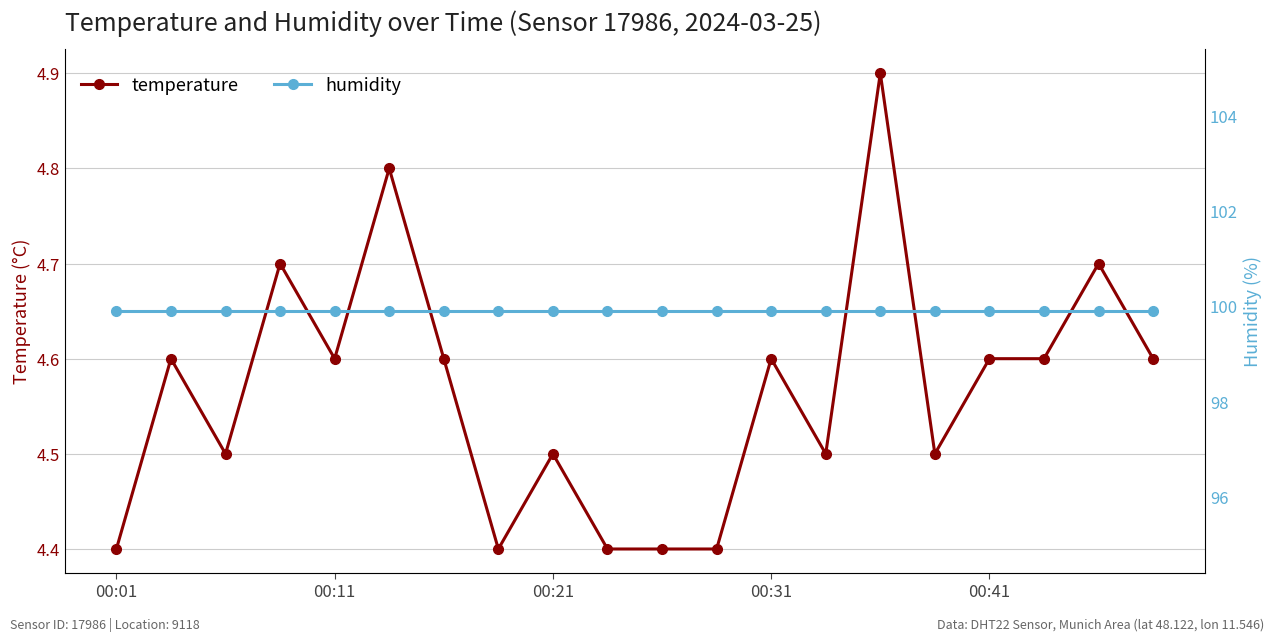

True or false: humidity has more than 1 interior local peaks.

False